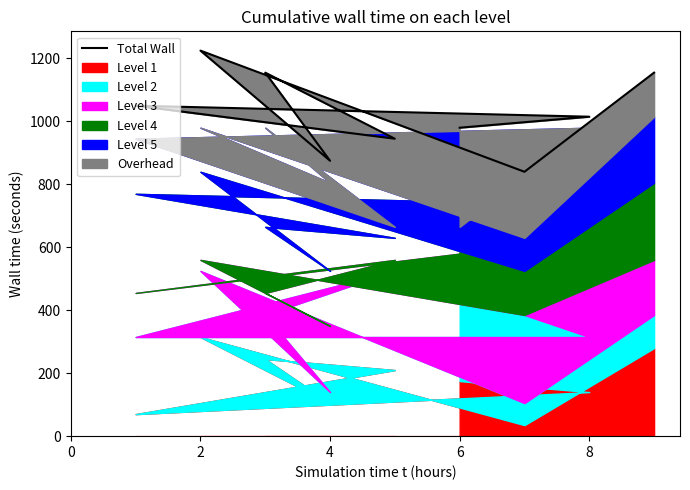

Where is the first local minimum?

6